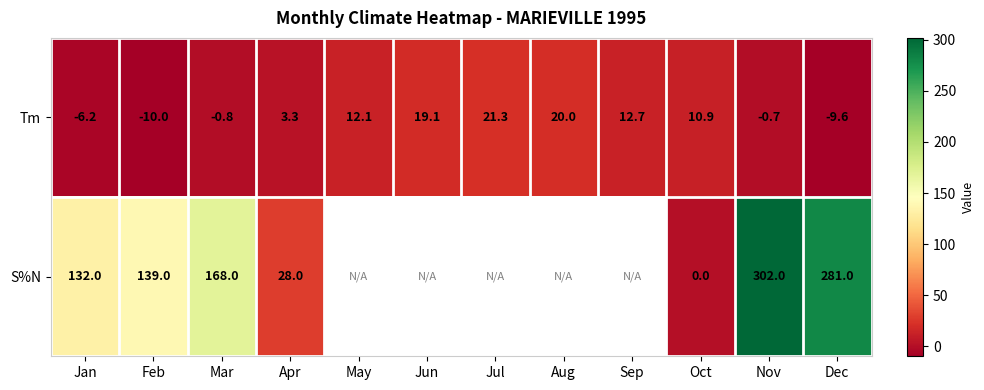

Rank the series at Oct from highest to lowest value.

Tm, S%N